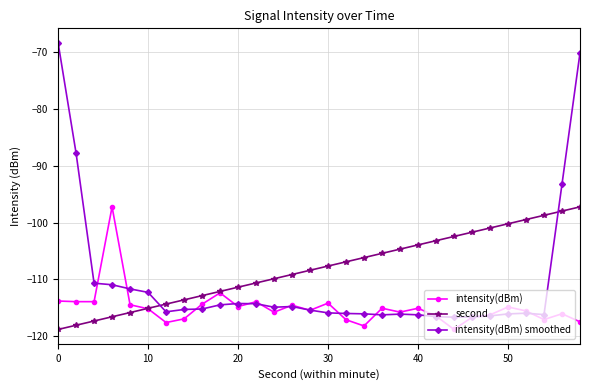

List the series in order of their overall mean, highest first.

second, intensity(dBm) smoothed, intensity(dBm)